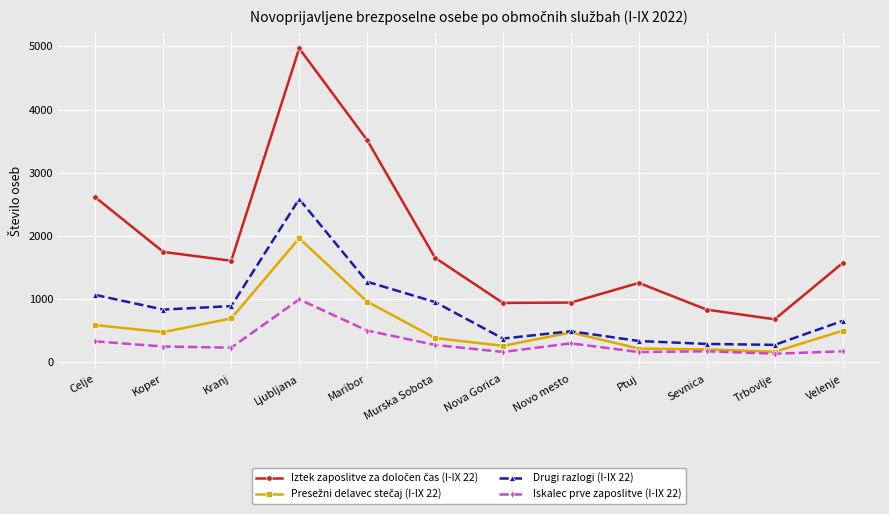

What is the label of the 2nd point from the left?

Koper